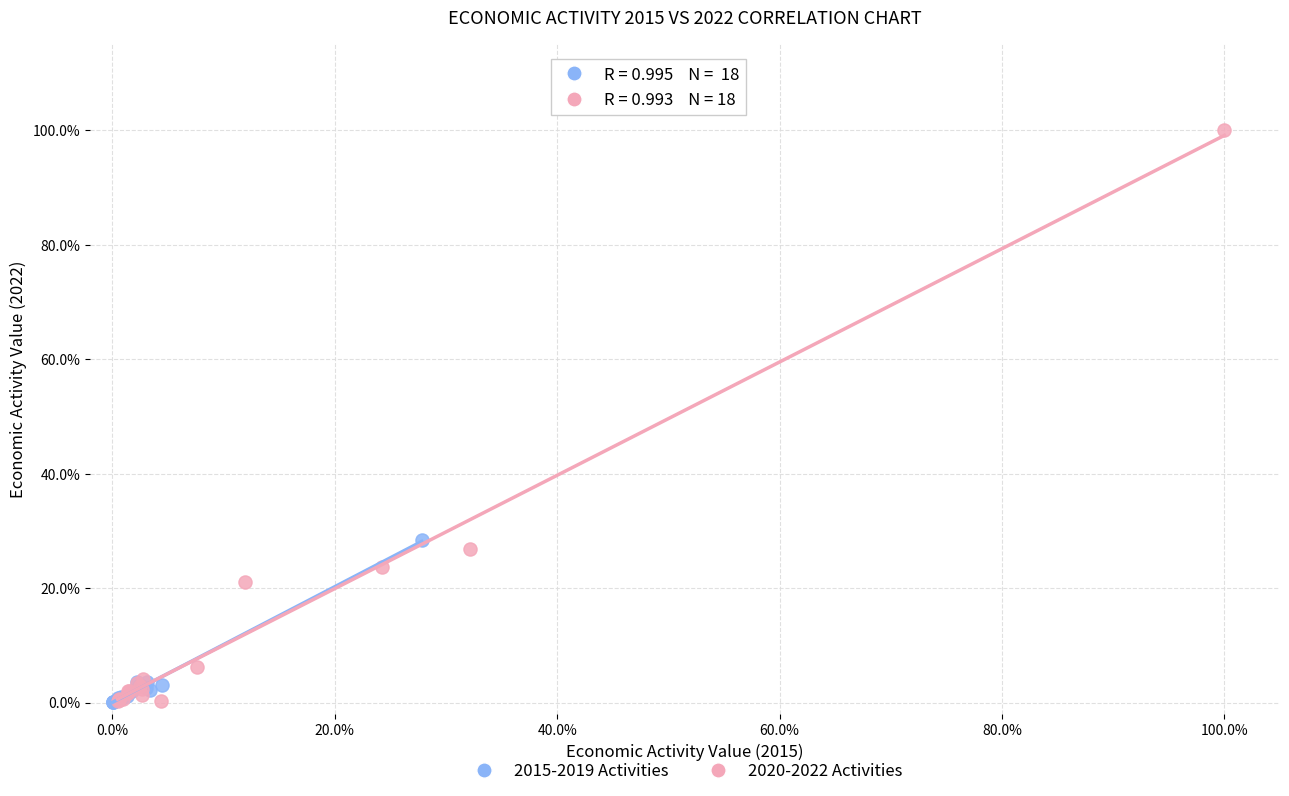

What are all the series names shown in the legend?

2015-2019 Activities, 2020-2022 Activities